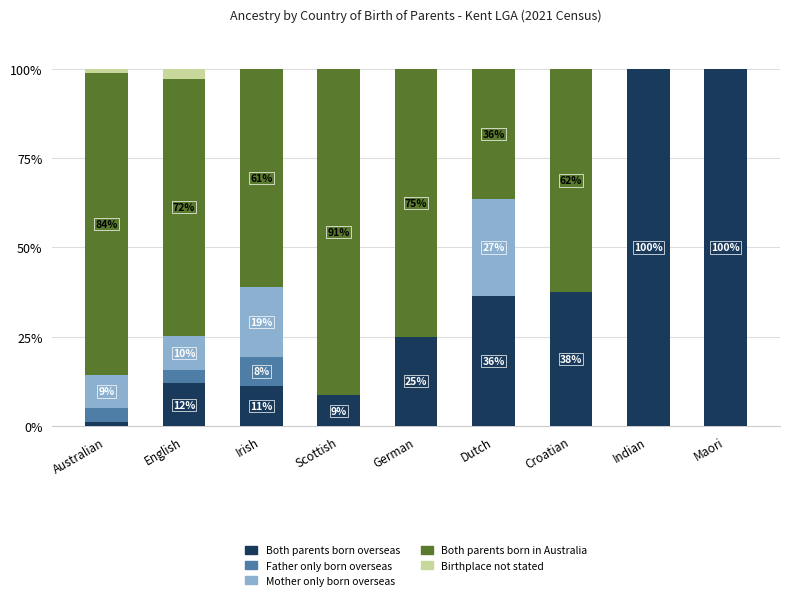

What is the highest value of the Both parents born overseas series?

100.0